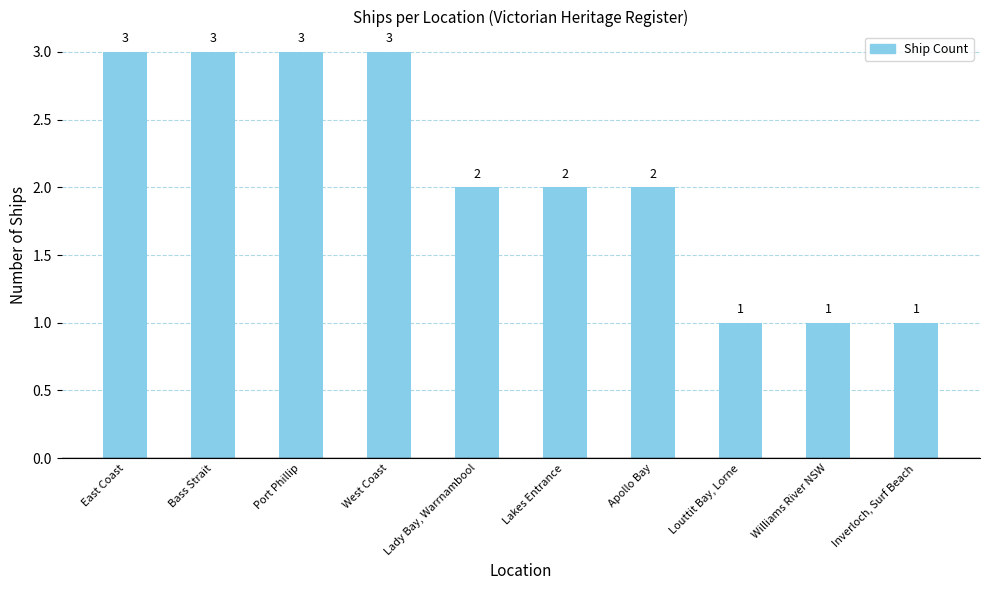

What is the maximum value shown in the chart?

3